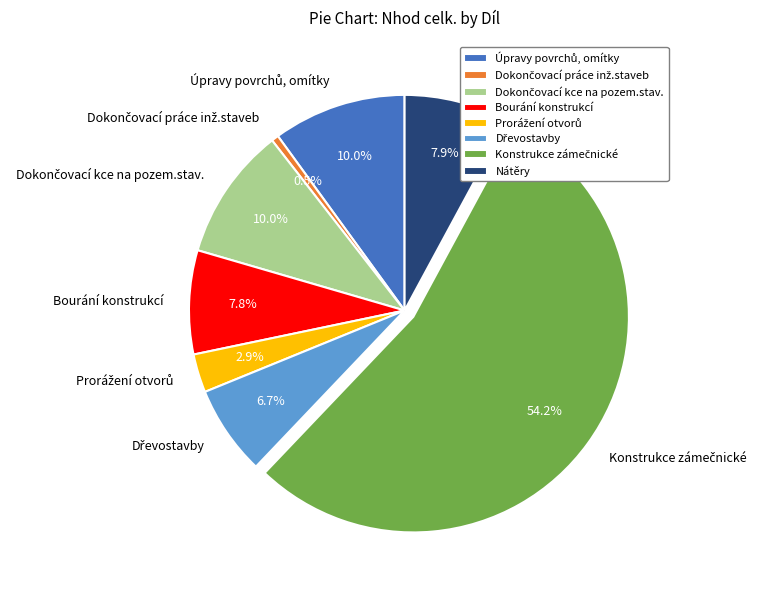

What portion of the pie excludes Bourání konstrukcí?

92.2%